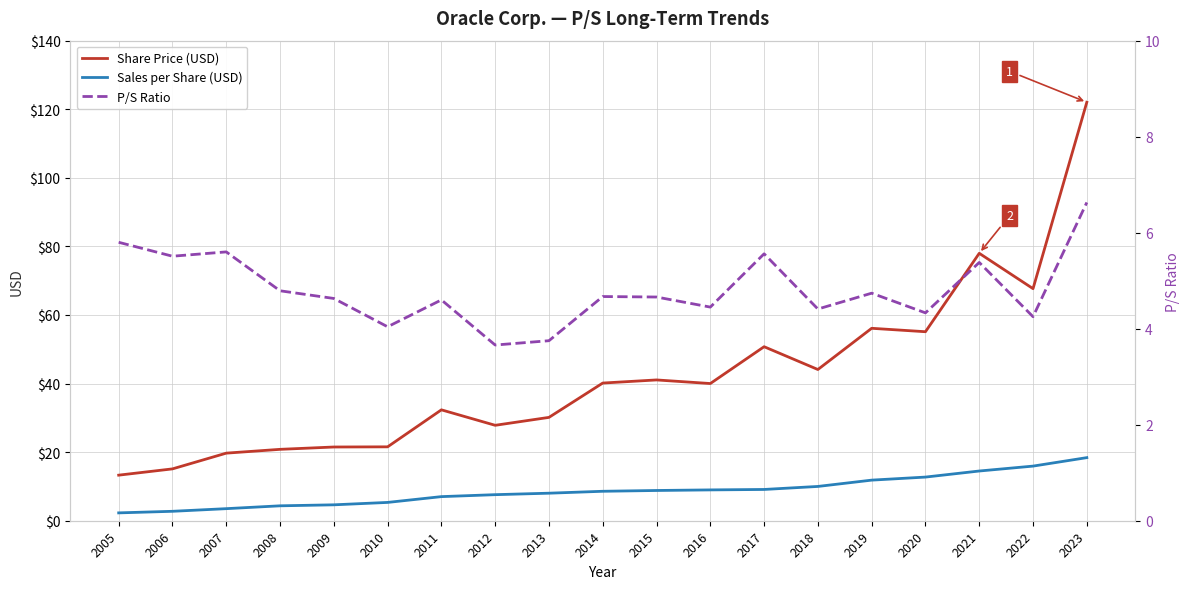

What is the approximate value of Share Price (USD) at 2023?

122.0